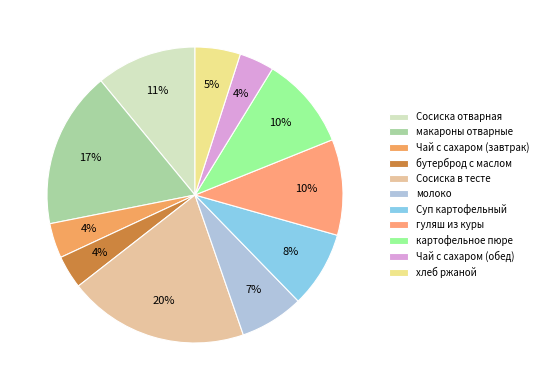

Which slice is the largest?

Сосиска в тесте